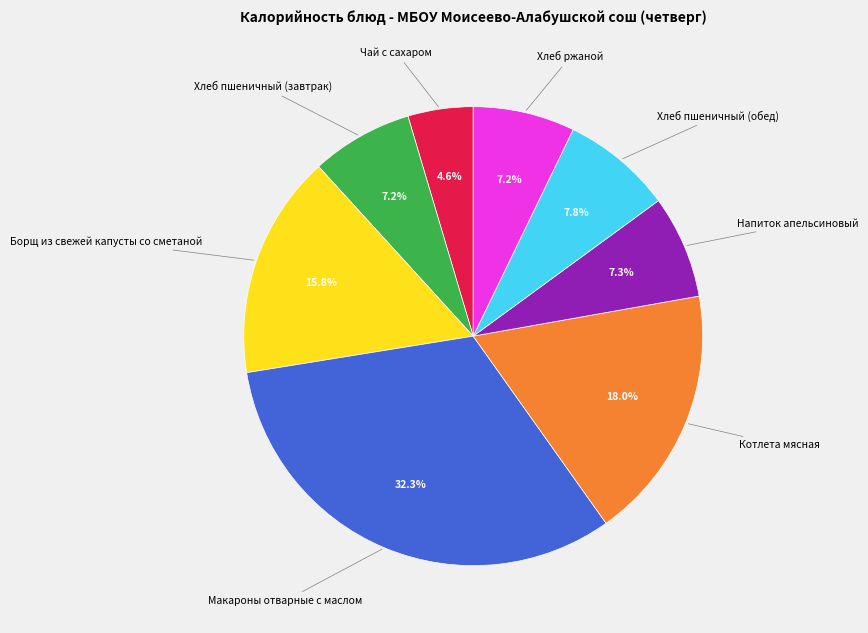

To the nearest percent, what portion does Напиток апельсиновый represent?

7%